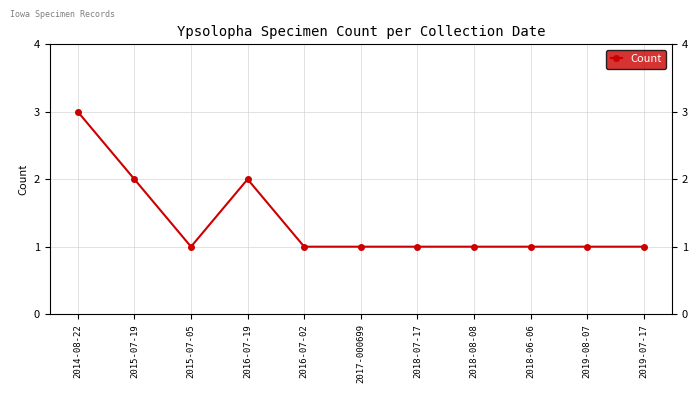

What is the greatest value displayed?

3